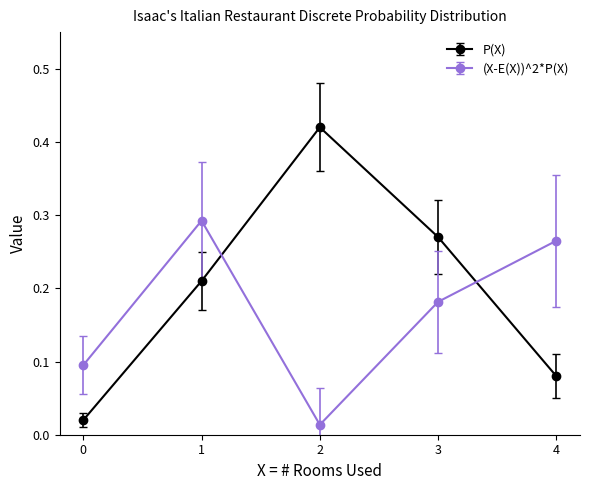

Which series has the largest total across all categories?

P(X)